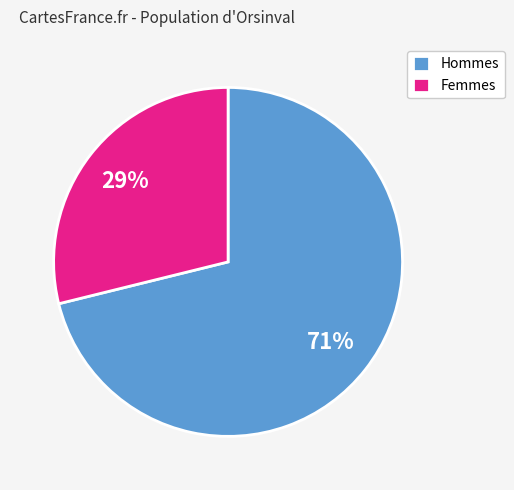

Is there any slice that represents more than half of the pie?

Yes